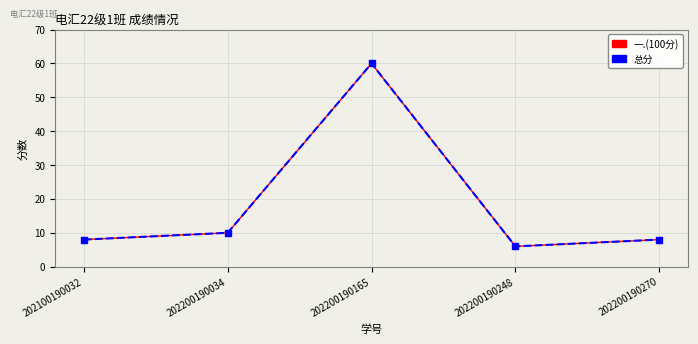

What is the value of the 总分 point at the 1st from the left?

8